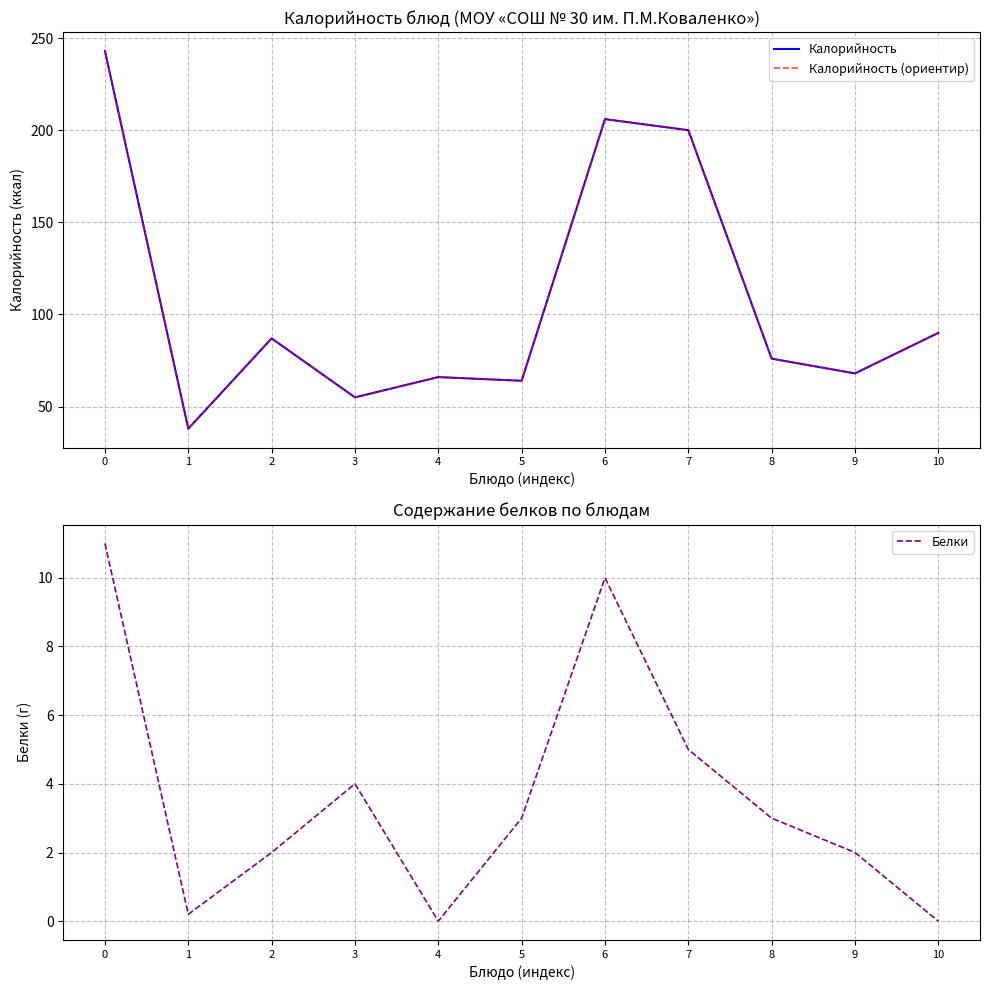

Is the value of Белки at 8 greater than the value of Калорийность at 8?

No